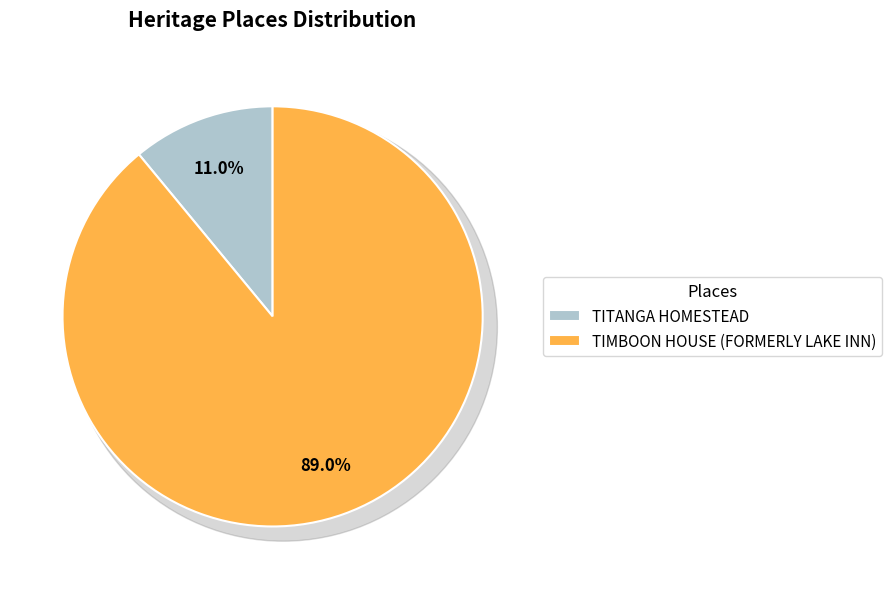

Which category accounts for the majority?

TIMBOON HOUSE (FORMERLY LAKE INN)